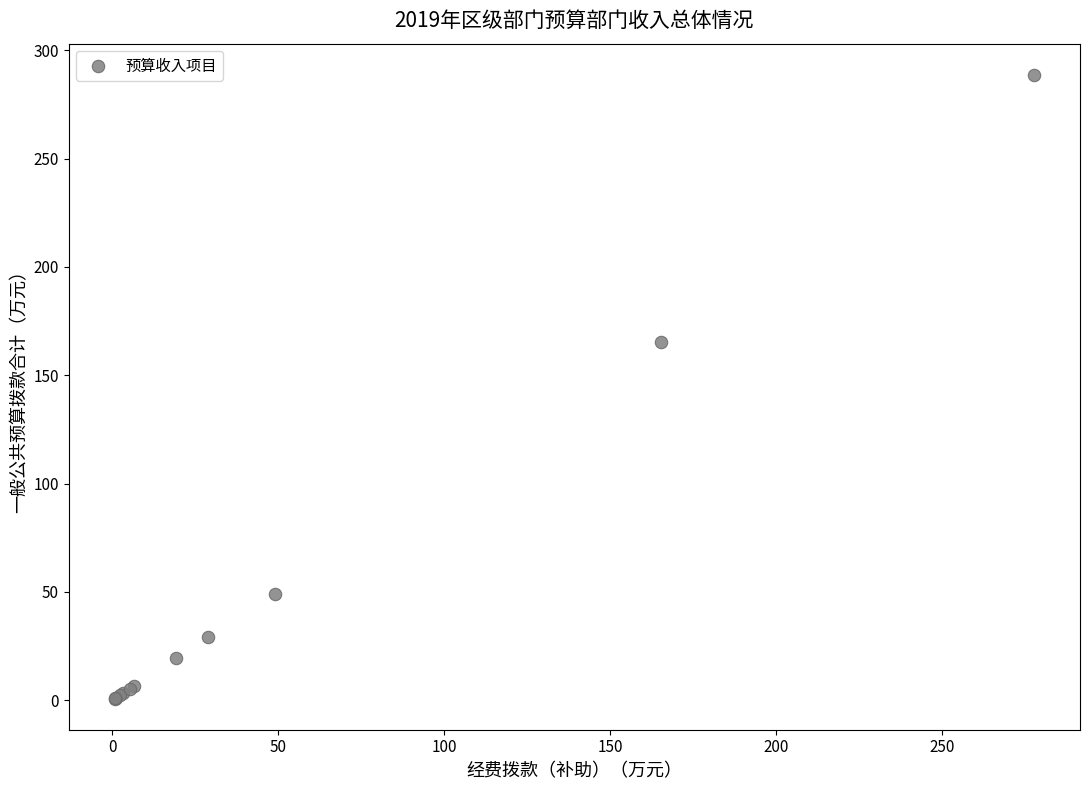

What Y value in the scatter plot is closest to 144?

165.2